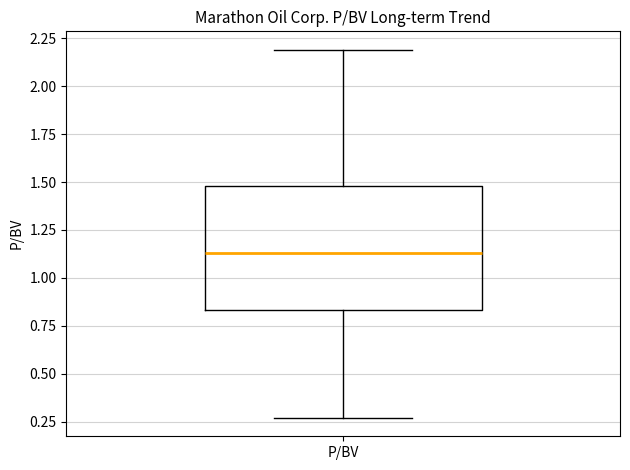

Transcribe this box plot: give where the median line is, the range the box spans, and where the two whiskers end, as read against the y-axis. The values are not printed on the chart, so give them approximately, as read against the axis.

median 1.15, box 0.85 to 1.50, whiskers 0.25 to 2.20